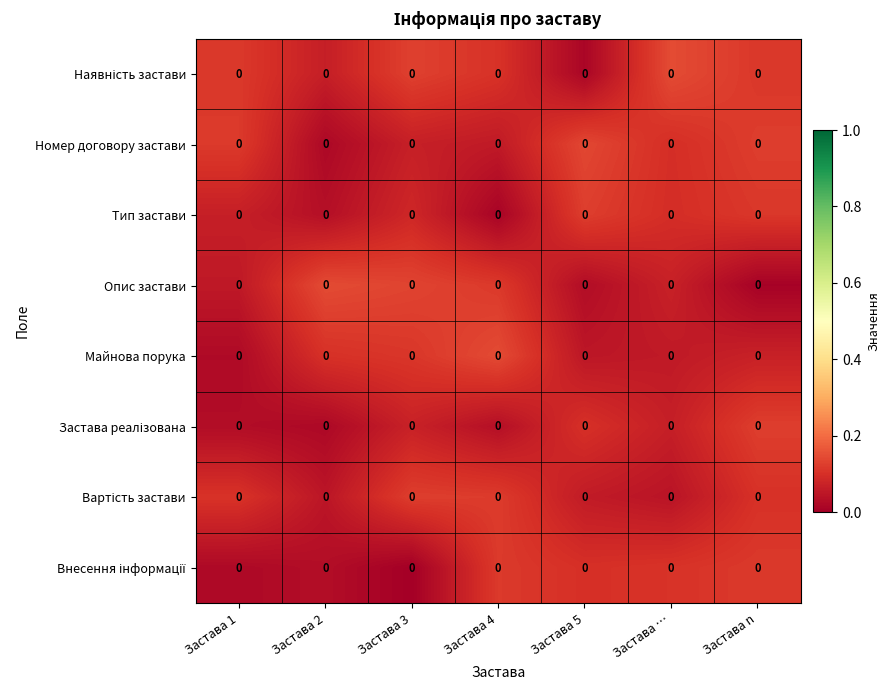

Which category has the highest value across all series?

Застава …